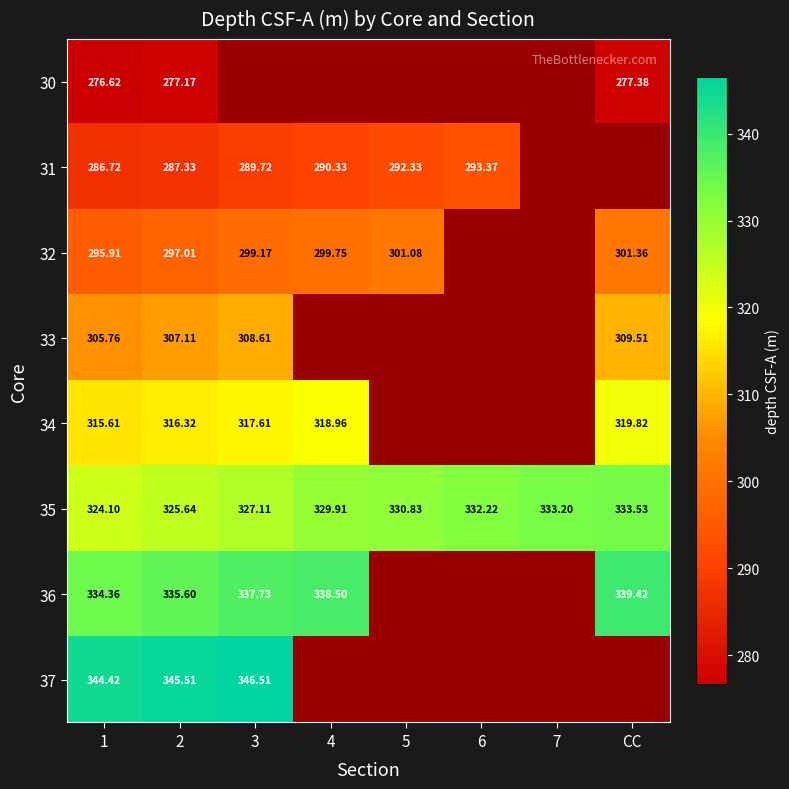

Is the value of 35 at 3 greater than the value of 31 at 5?

Yes